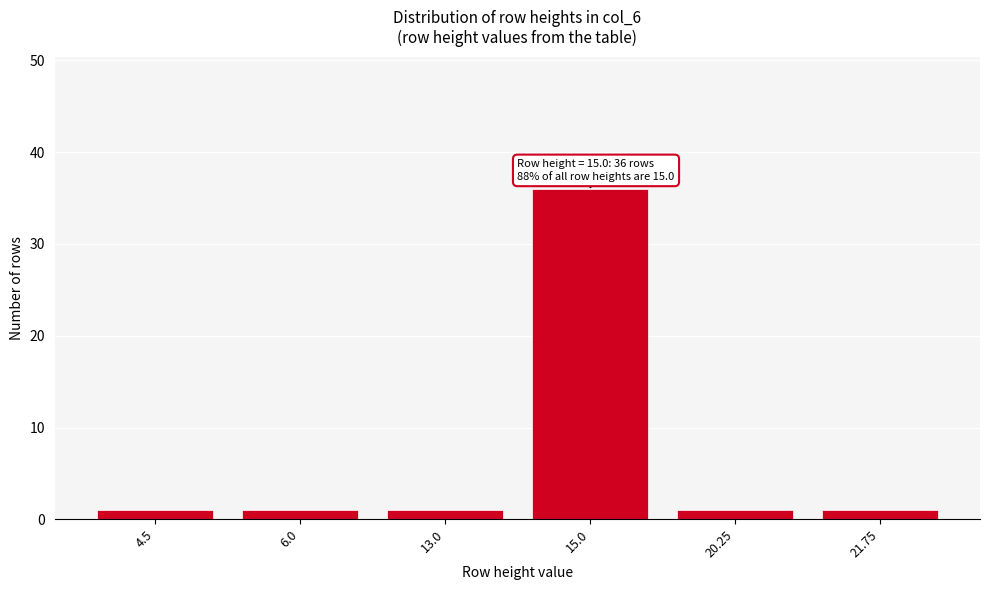

Reading left to right, list all the values displayed in this chart.

1	1	1	36	1	1